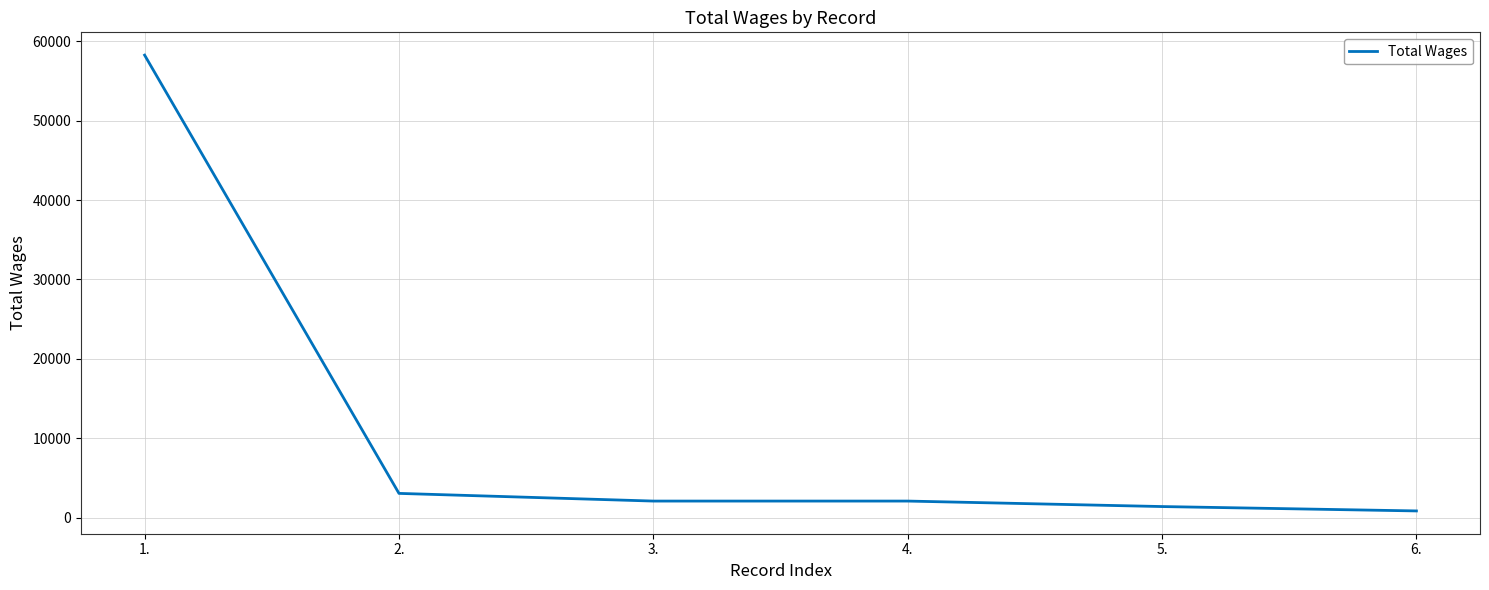

What is the difference between the second highest and second lowest values?

1658